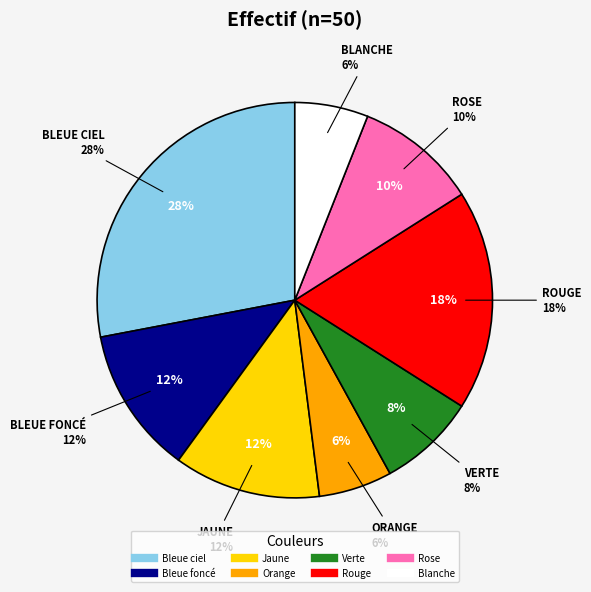

What percentage do Orange and Rose together represent?

16.0%